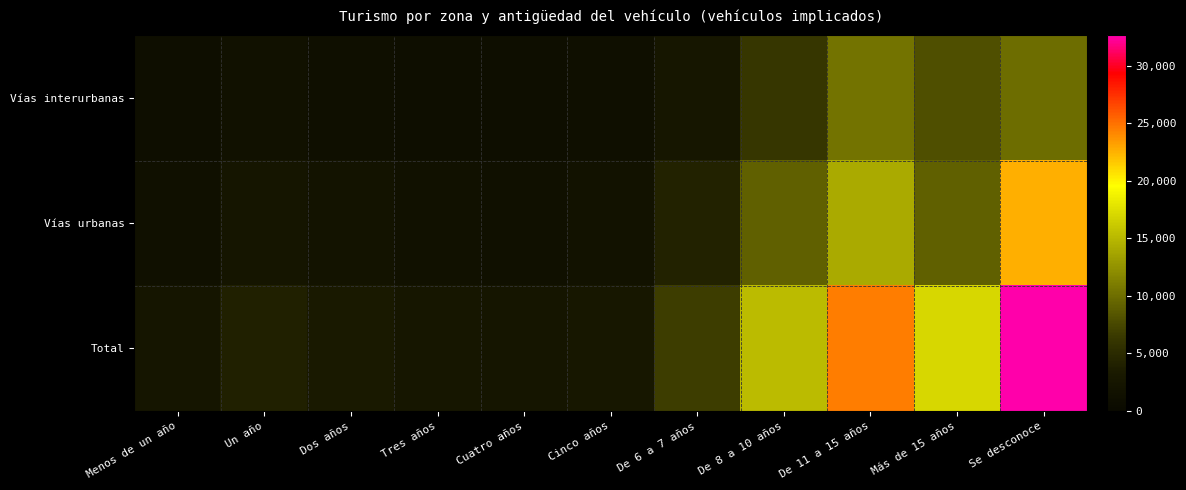

Reading left to right, extract all data points from this chart.

Vías interurbanas: Menos de un año=1016	Un año=1535	Dos años=1222	Tres años=973	Cuatro años=918	Cinco años=1047	De 6 a 7 años=2619	De 8 a 10 años=6125	De 11 a 15 años=10408	Más de 15 años=7942	Se desconoce=9965
Vías urbanas: Menos de un año=1400	Un año=2531	Dos años=1915	Tres años=1584	Cuatro años=1523	Cinco años=1758	De 6 a 7 años=4150	De 8 a 10 años=9060	De 11 a 15 años=14136	Más de 15 años=9081	Se desconoce=22650
Total: Menos de un año=2416	Un año=4066	Dos años=3137	Tres años=2557	Cuatro años=2441	Cinco años=2805	De 6 a 7 años=6769	De 8 a 10 años=15185	De 11 a 15 años=24544	Más de 15 años=17023	Se desconoce=32615